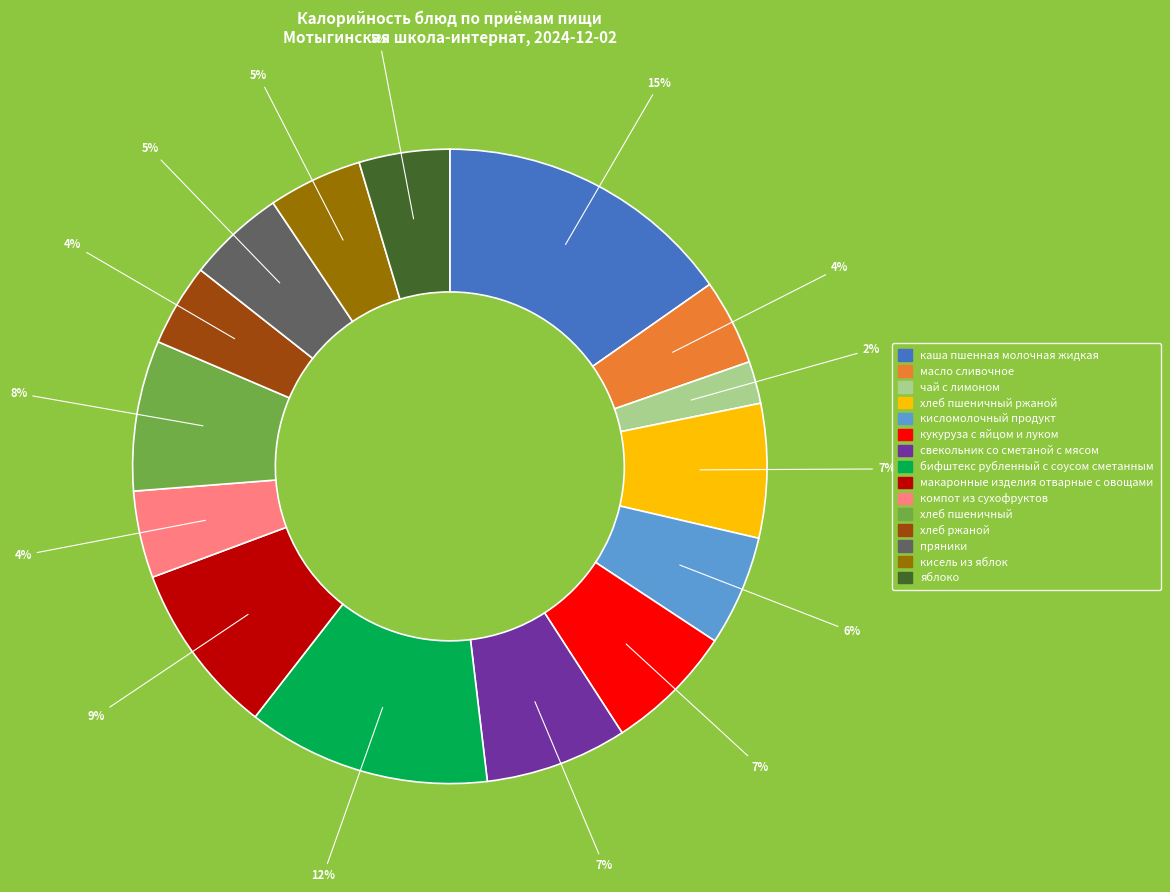

Does any single category account for the majority?

No